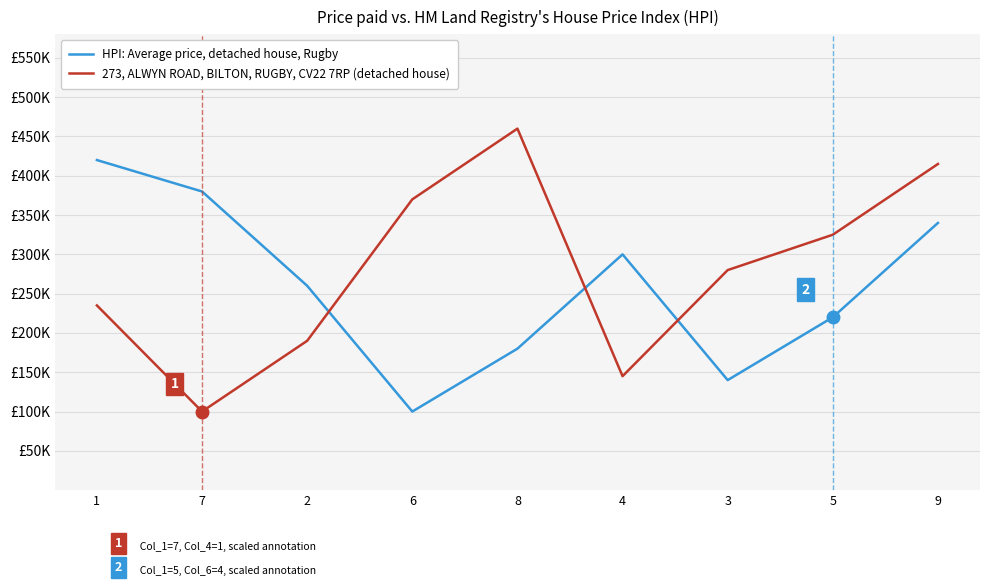

Does the chart have visible grid lines?

Yes